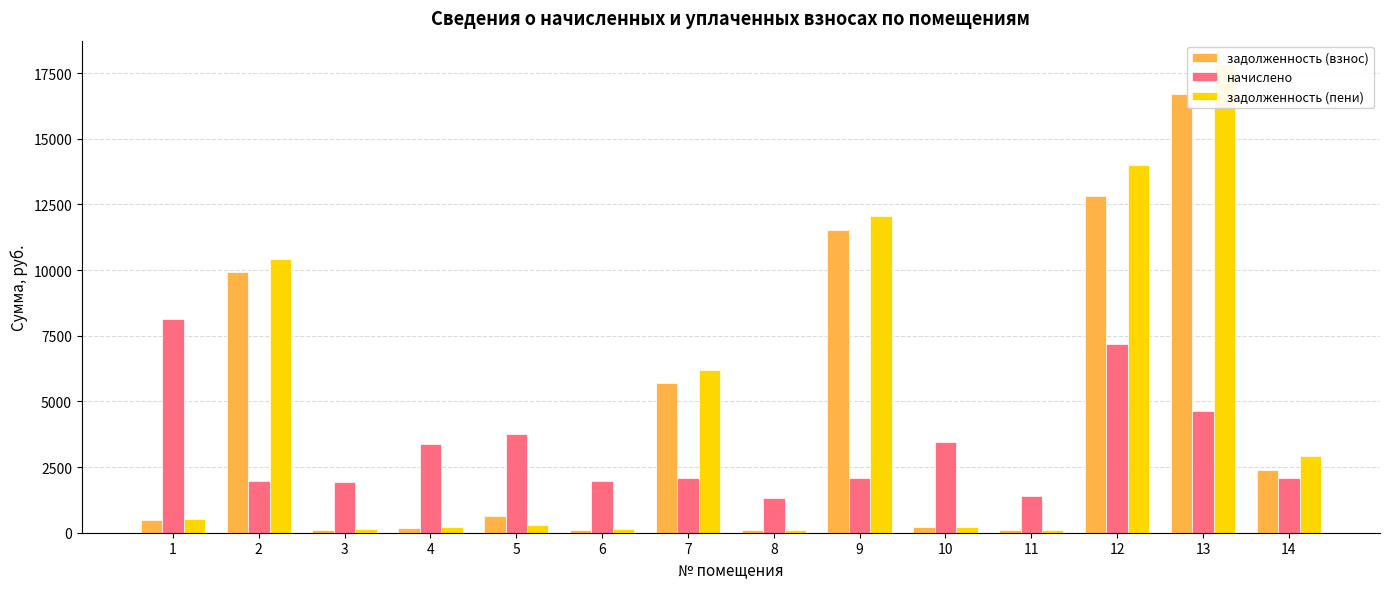

What is the sum of all задолженность (пени) values?

65217.9